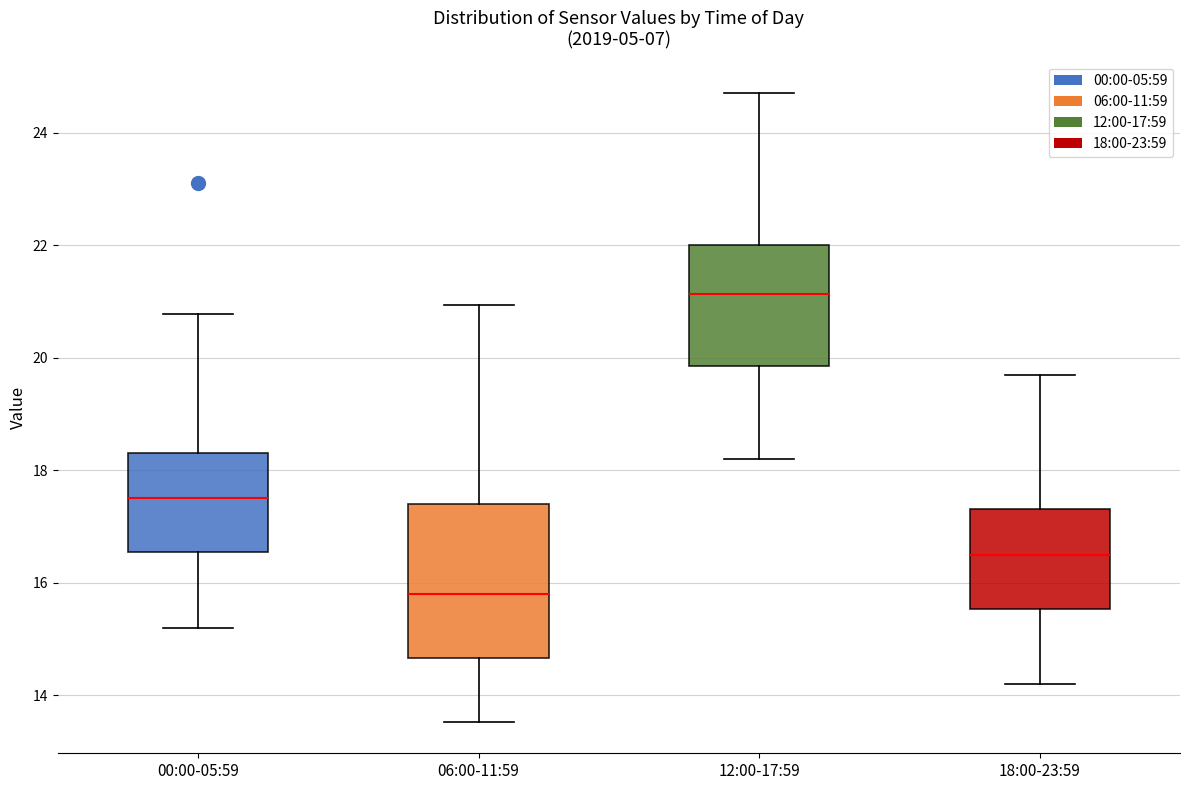

Reading left to right, transcribe this box plot: for each box, give where its median line is, the range the box spans, and where its two whiskers end, as read against the y-axis. The values are not printed on the chart, so give them approximately, as read against the axis.

00:00-05:59: median 17.6, box 16.6 to 18.4, whiskers 15.2 to 20.8
06:00-11:59: median 15.8, box 14.6 to 17.4, whiskers 13.6 to 21.0
12:00-17:59: median 21.2, box 19.8 to 22.0, whiskers 18.2 to 24.8
18:00-23:59: median 16.6, box 15.6 to 17.4, whiskers 14.2 to 19.8